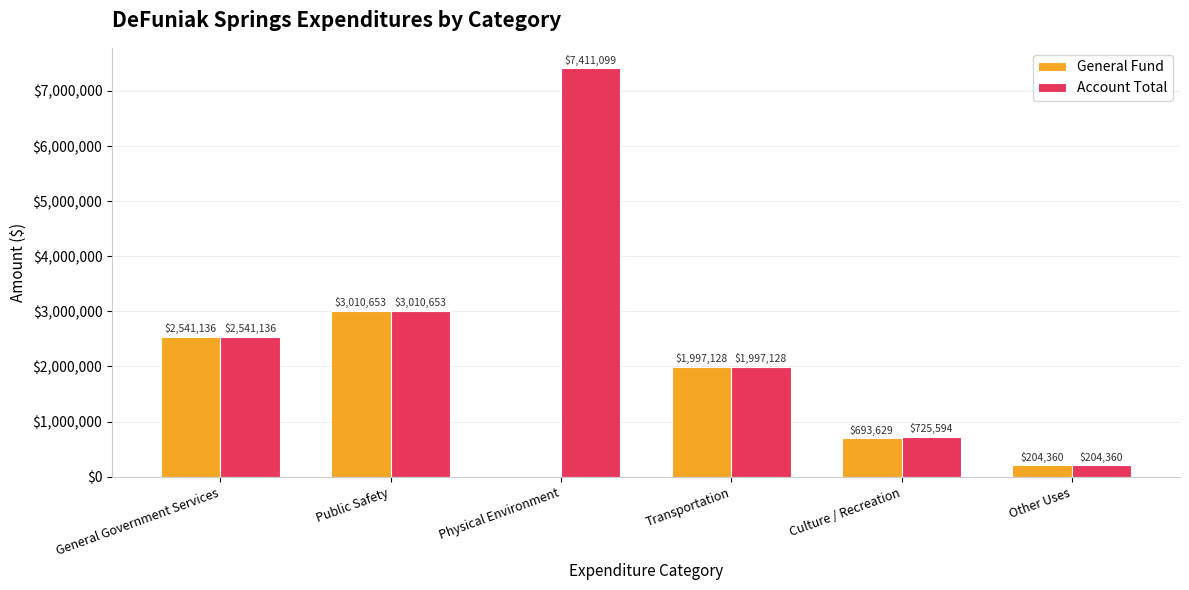

Is it true that General Fund equals 693629 at Culture / Recreation?

True